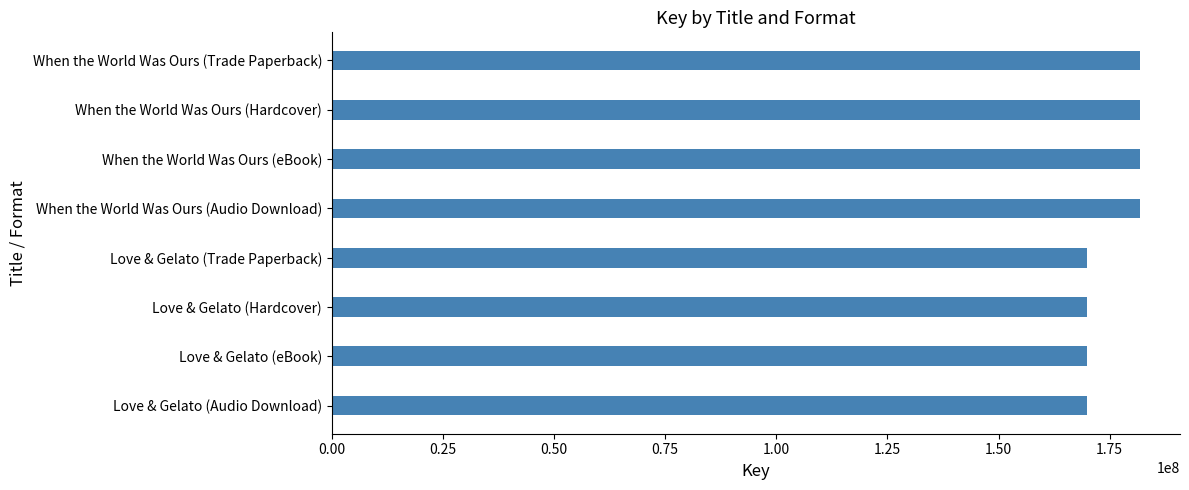

What is the greatest value displayed?

181737299